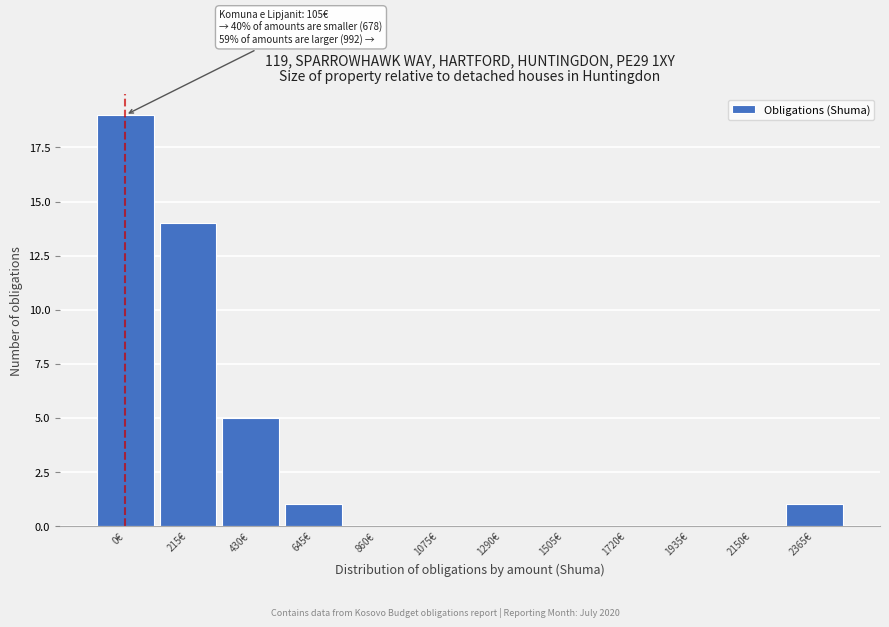

Reading left to right, what are all the values shown in this chart?

0€=19	215€=14	430€=5	645€=1	860€=0	1075€=0	1290€=0	1505€=0	1720€=0	1935€=0	2150€=0	2365€=1